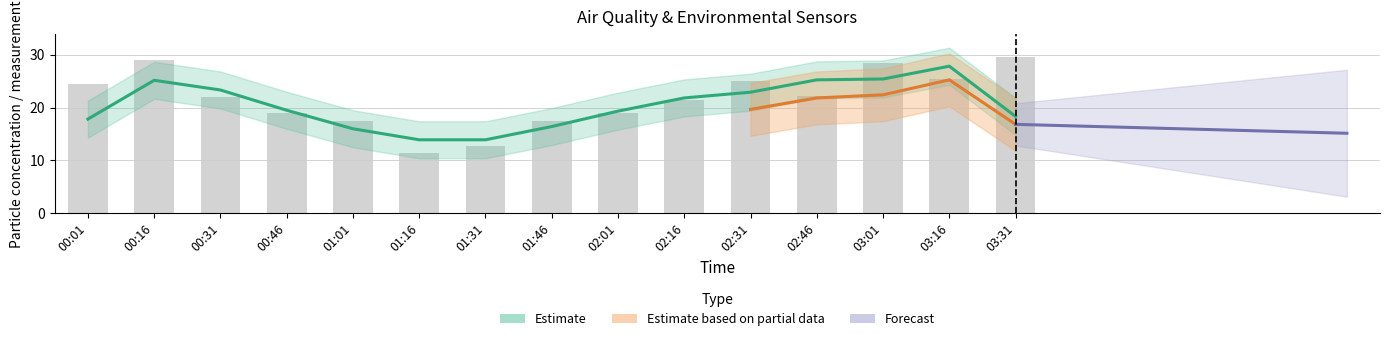

What is the greatest value displayed?

29.5